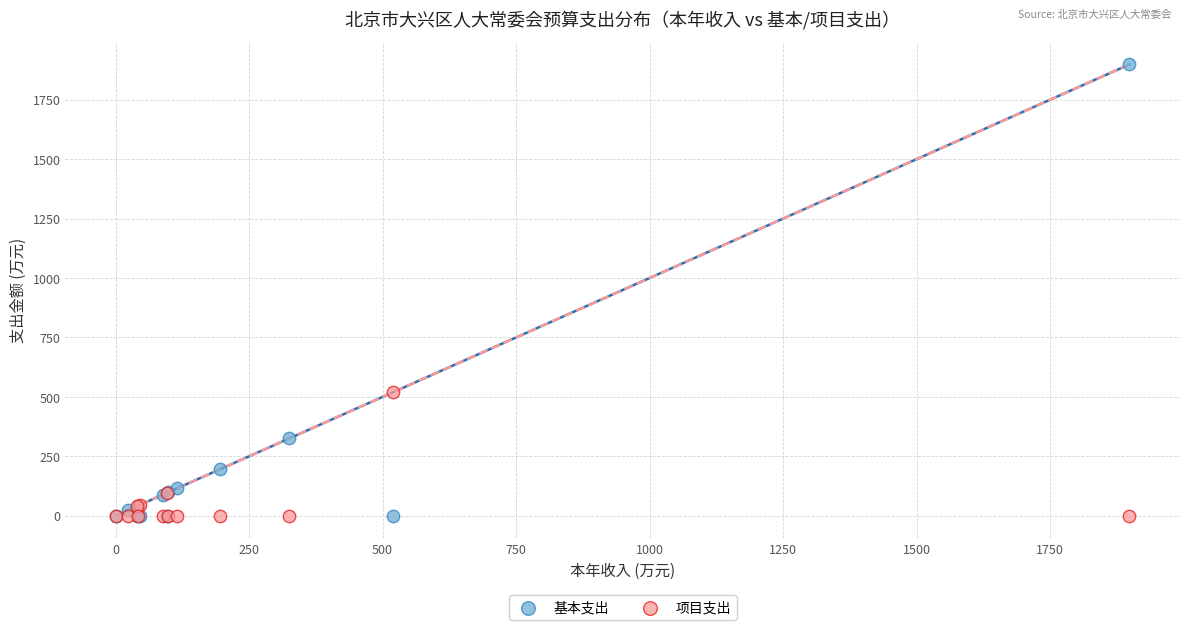

Across all series, what Y value is closest to 949?

519.5